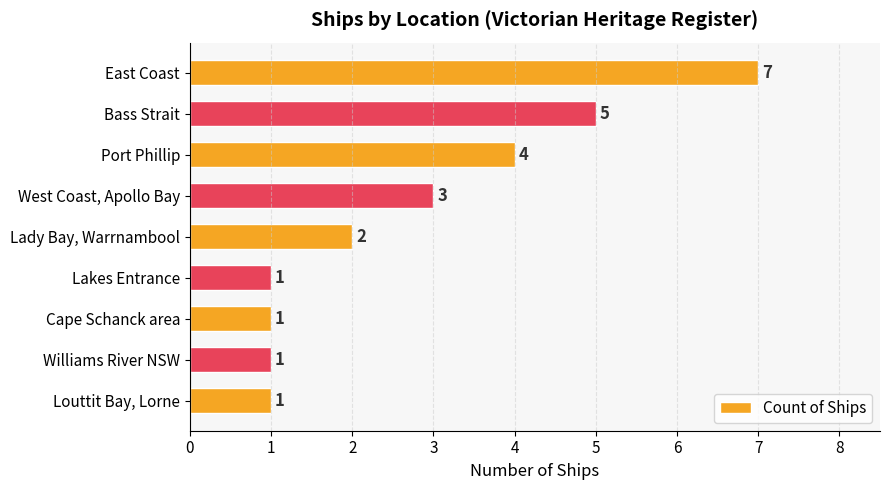

The value at Port Phillip is 4. True or false?

True